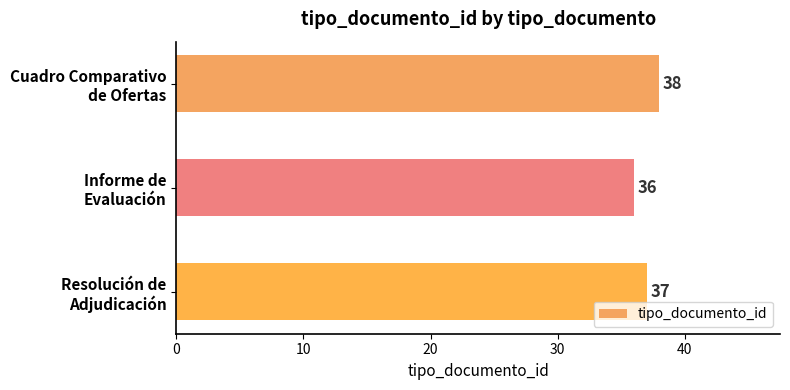

List the labels in order of value, smallest first.

Informe de
Evaluación, Resolución de
Adjudicación, Cuadro Comparativo
de Ofertas